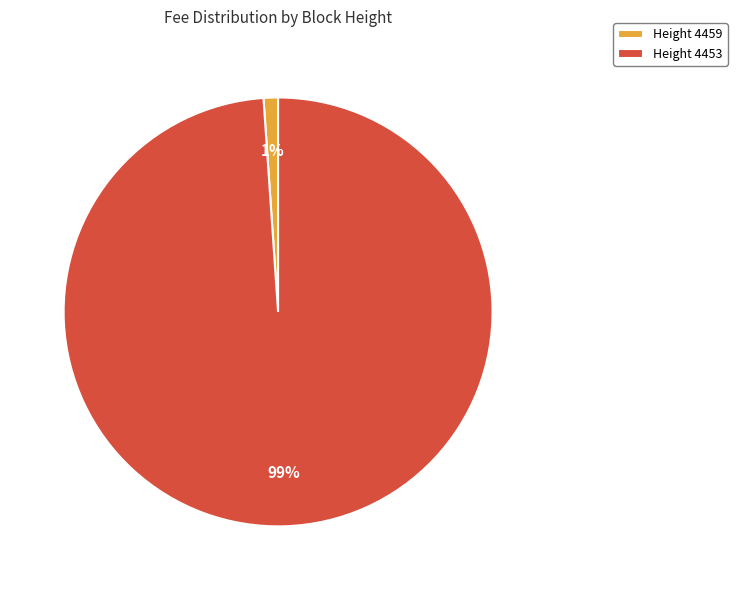

Rank the categories by value from highest to lowest.

Height 4453, Height 4459